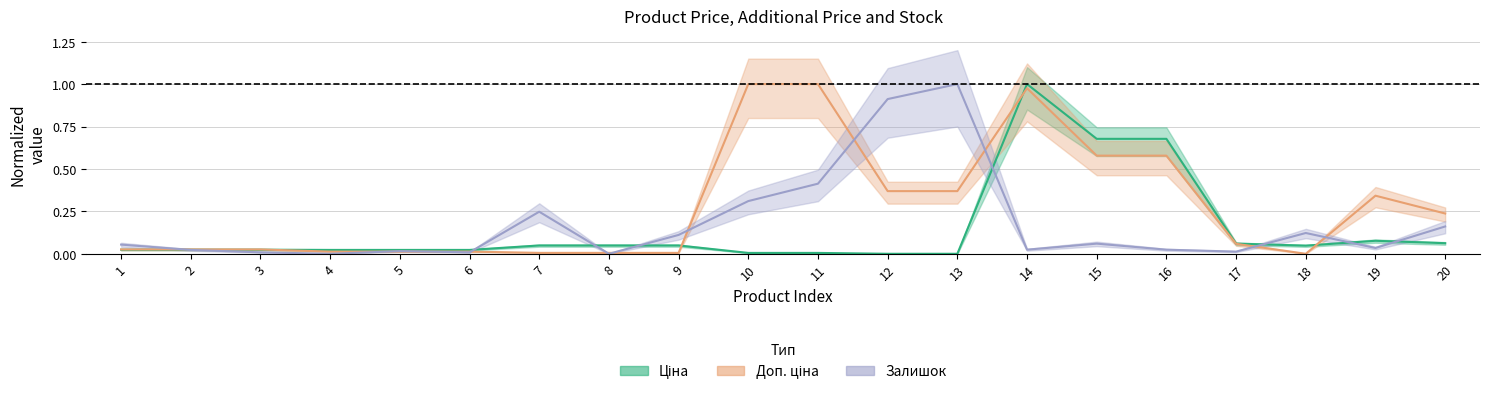

What is the sum of all Ціна values?

2.9